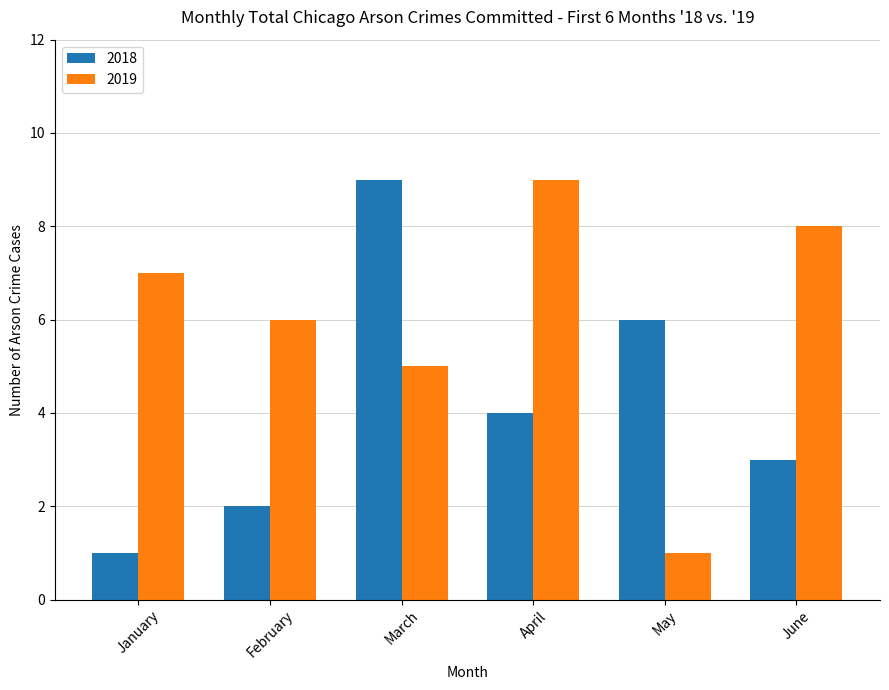

What is the difference between the maximum and second lowest values in the 2018 series?

7